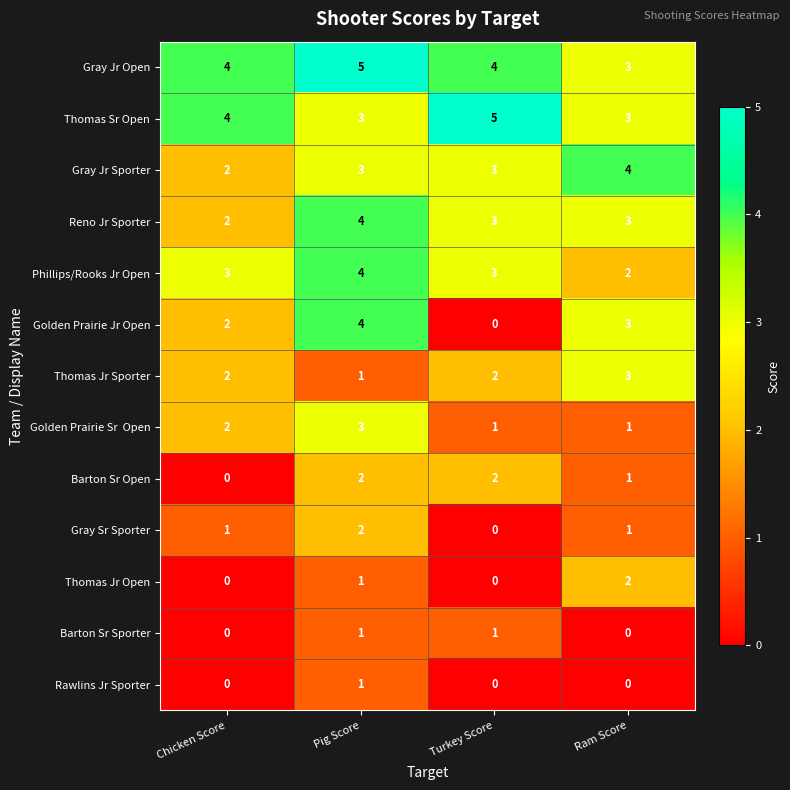

What is the greatest value displayed?

5